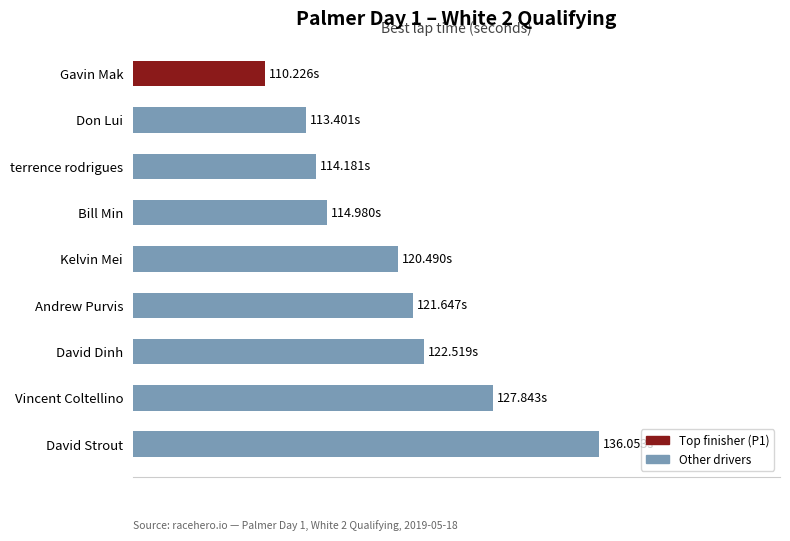

List the labels in order of value, smallest first.

Gavin Mak, Don Lui, terrence rodrigues, Bill Min, Kelvin Mei, Andrew Purvis, David Dinh, Vincent Coltellino, David Strout